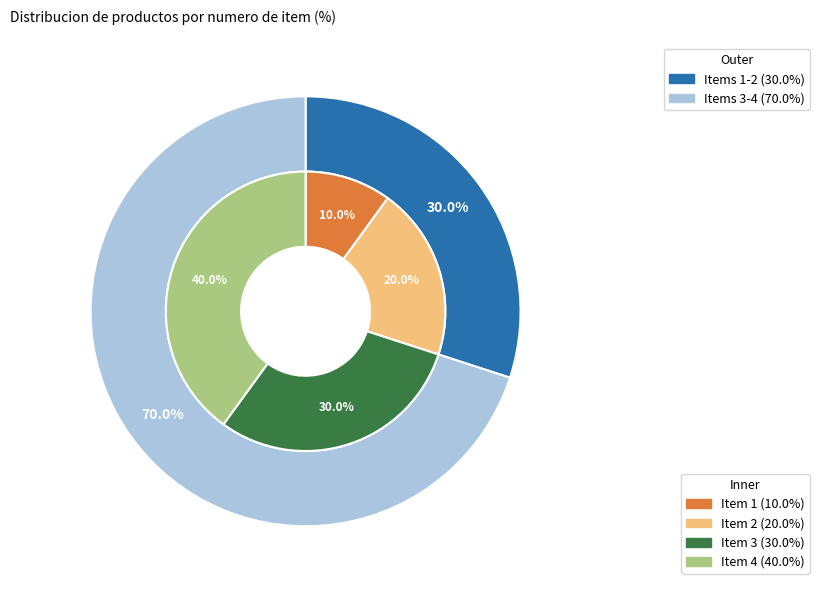

Is there any slice that represents more than half of the pie?

No